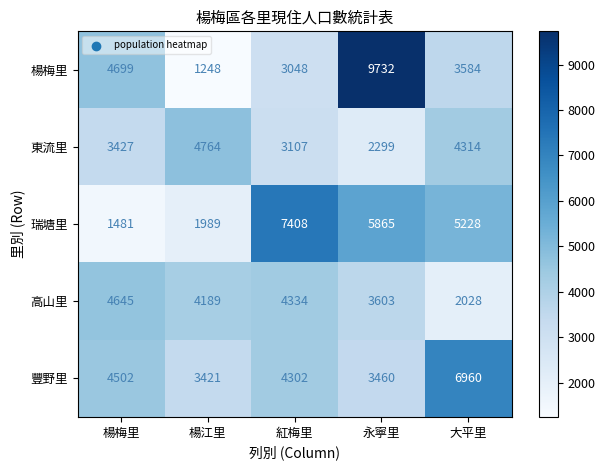

What is the sum of the 楊梅里 values at 楊江里 and 大平里?

4832